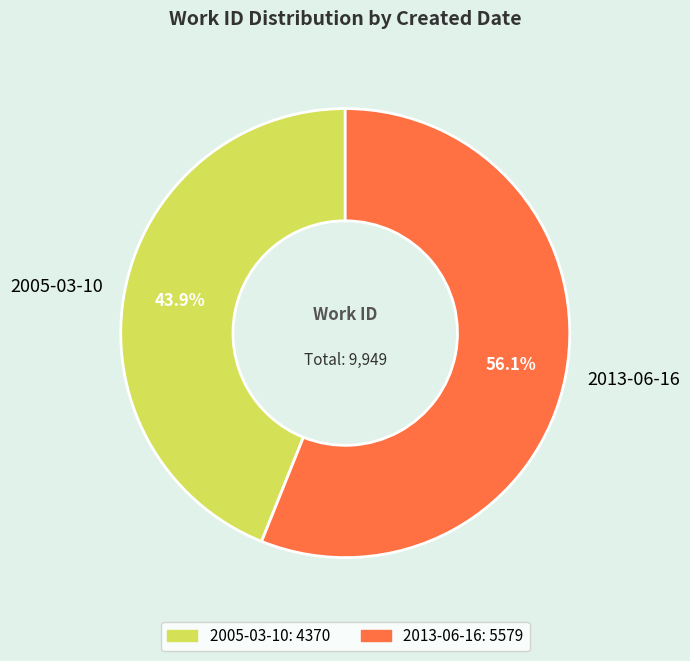

Rank the categories by value from highest to lowest.

2013-06-16, 2005-03-10